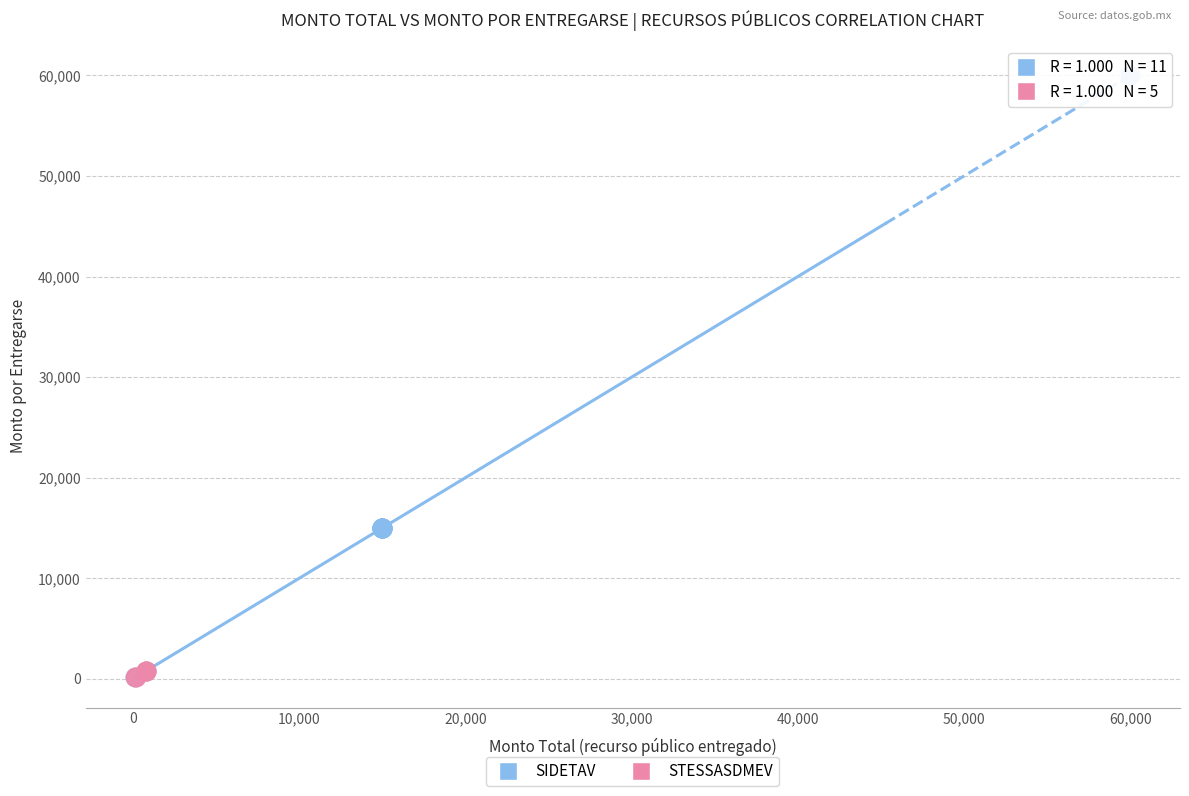

Which series reaches the maximum Y coordinate?

SIDETAV